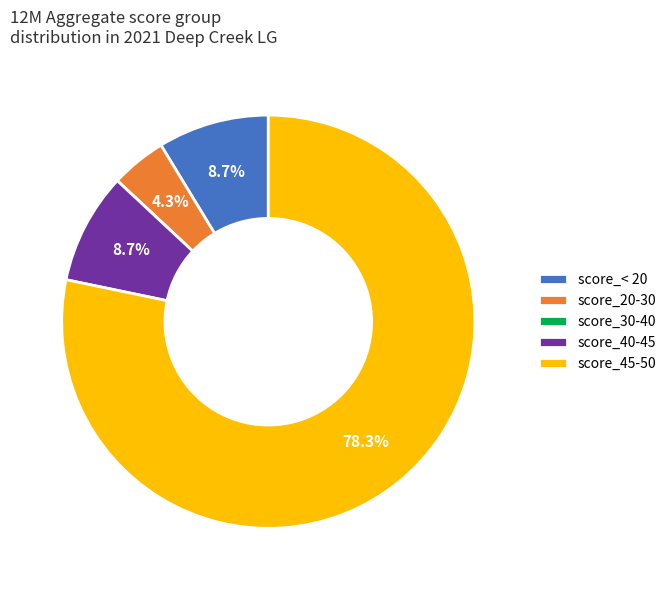

What percentage do score_40-45 and score_< 20 together represent?

17.4%